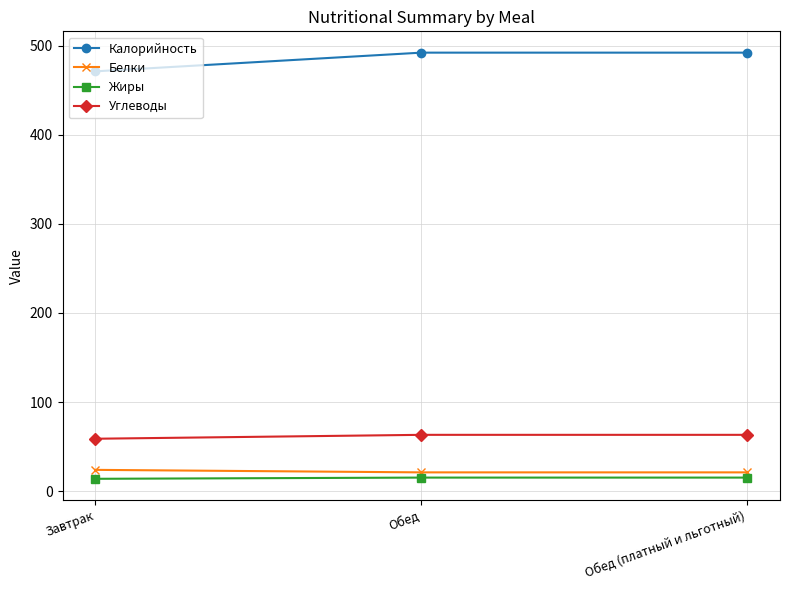

What is the total value across all series at Обед?

591.8